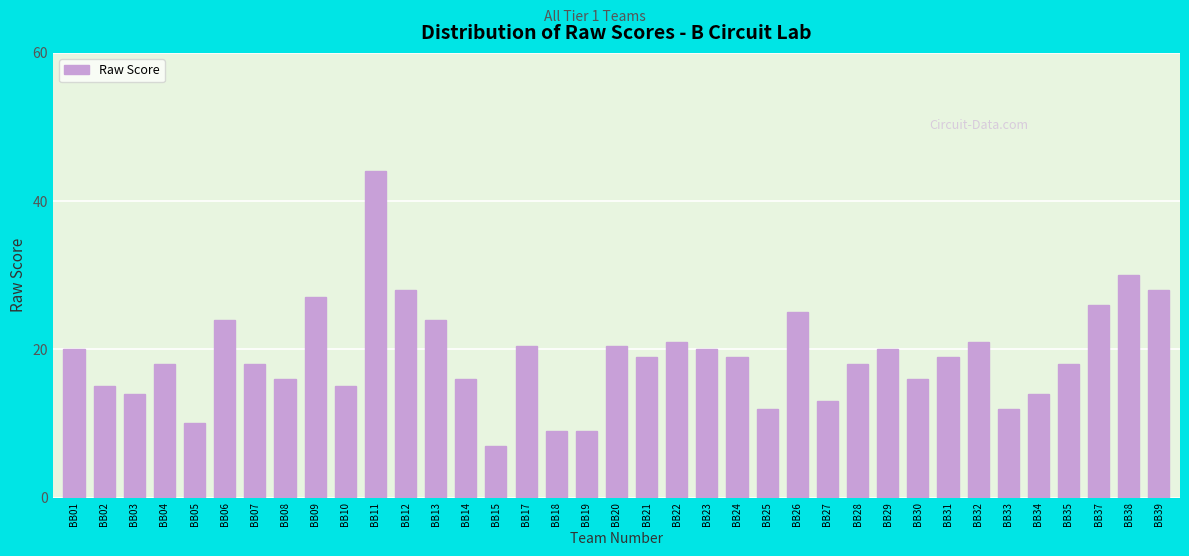

What is the value of the 2nd bar from the left?

15.0